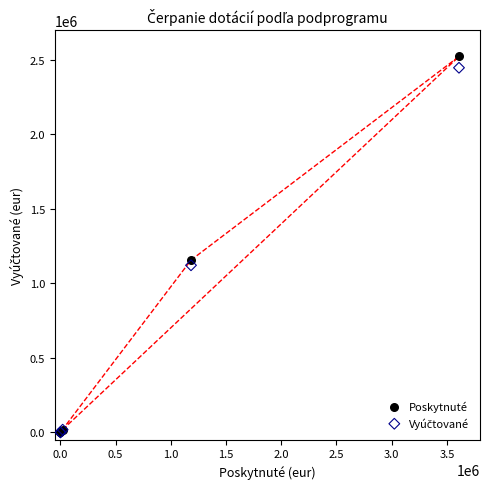

Which series reaches the maximum Y coordinate?

Poskytnuté